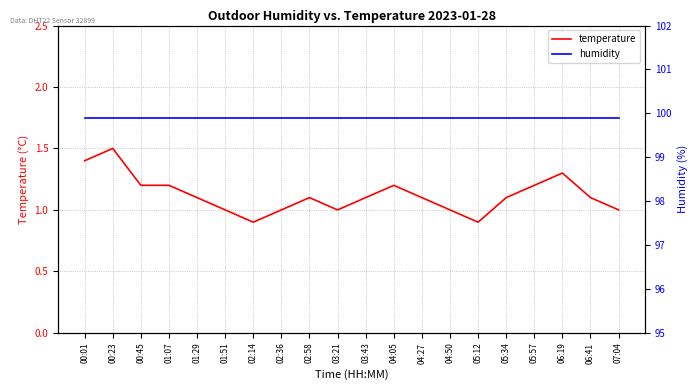

How many lines are shown in the chart?

2